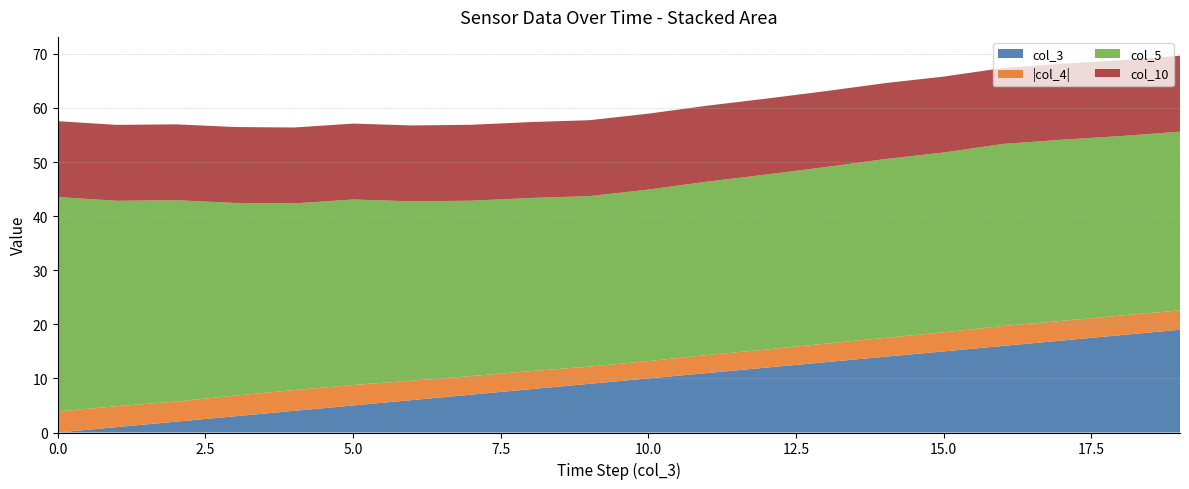

Reading right to left, extract all data points from this chart.

col_3: 19.0	18.0	17.0	16.0	15.0	14.0	13.0	12.0	11.0	10.0	9.0	8.0	7.0	6.0	5.0	4.0	3.0	2.0	1.0	0.0
col_4: -3.6	-3.6	-3.6	-3.7	-3.5	-3.5	-3.4	-3.4	-3.3	-3.2	-3.2	-3.3	-3.4	-3.6	-3.8	-3.8	-3.8	-3.7	-3.9	-3.9
col_5: 33.0	33.2	33.5	33.6	33.2	33.0	32.6	32.3	32.1	31.7	31.5	32.0	32.4	33.2	34.3	34.5	35.6	37.2	38.0	39.6
col_10: 14.0	14.0	14.0	14.0	14.0	14.0	14.0	14.0	14.0	14.0	14.0	14.0	14.0	14.0	14.0	14.0	14.0	14.0	14.0	14.0